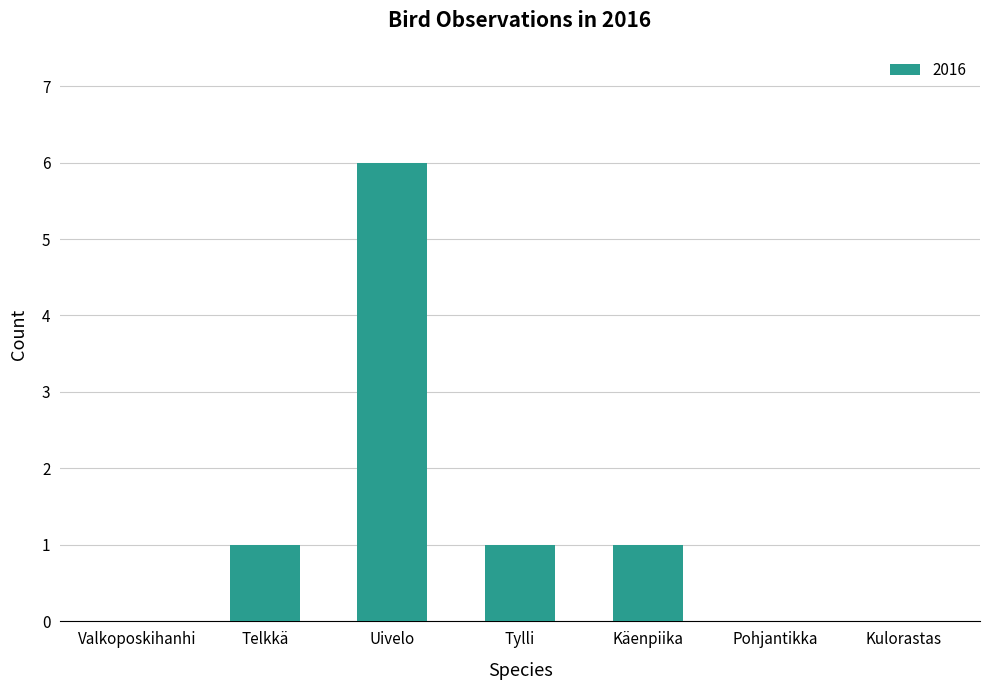

How many series are shown in this chart?

1